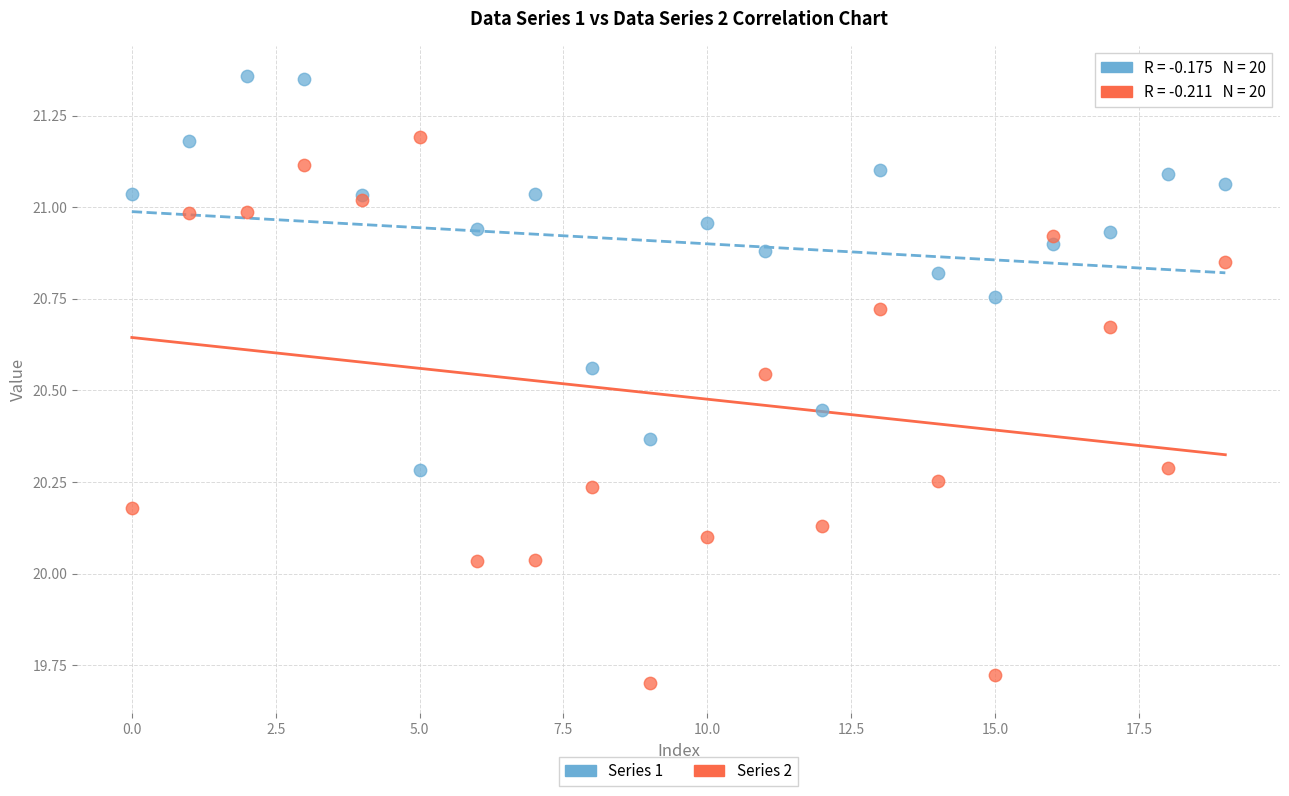

Which series reaches the maximum Y coordinate?

Series 1